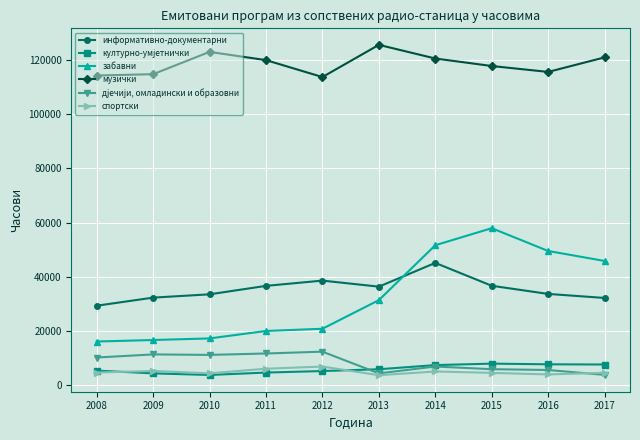

How many lines are shown in the chart?

6